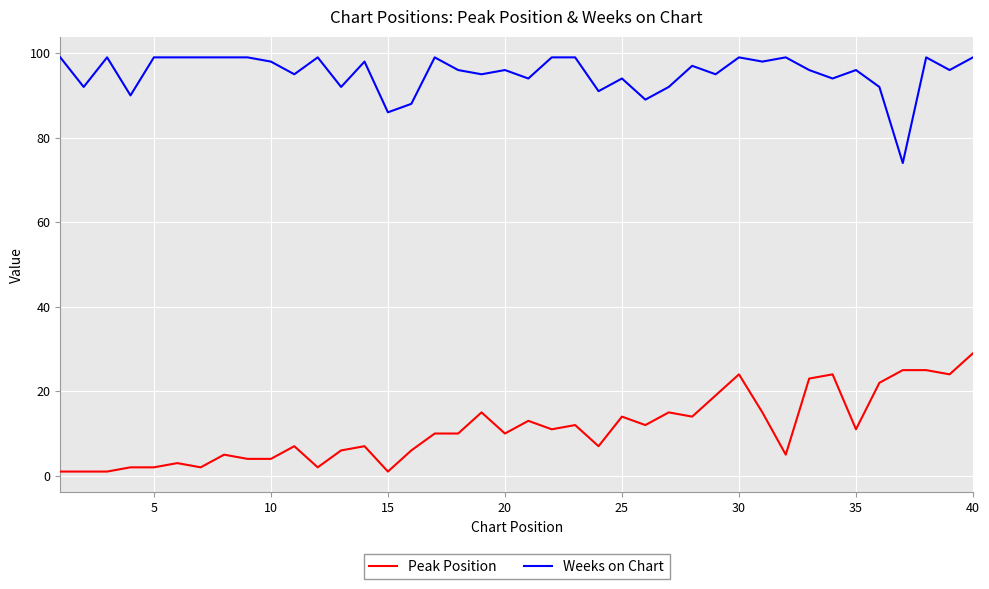

True or false: Peak Position and Weeks on Chart cross at least once.

False